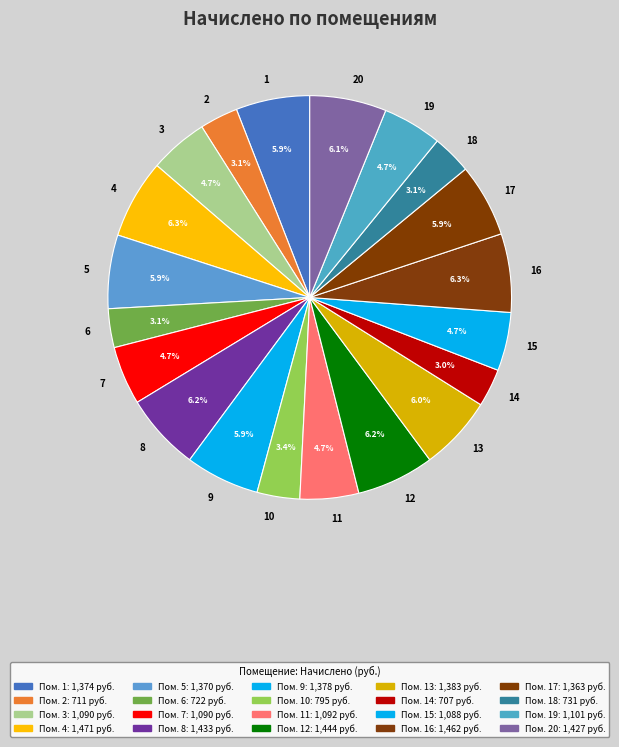

Is there any slice that represents more than half of the pie?

No